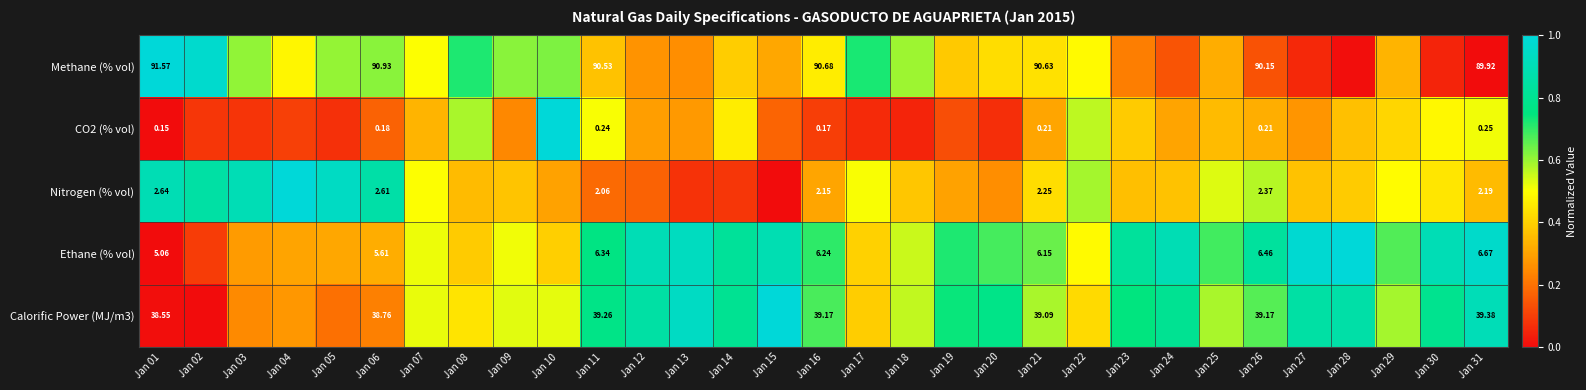

Where is Calorific Power (MJ/m3) nearest to the value 0?

Jan 02